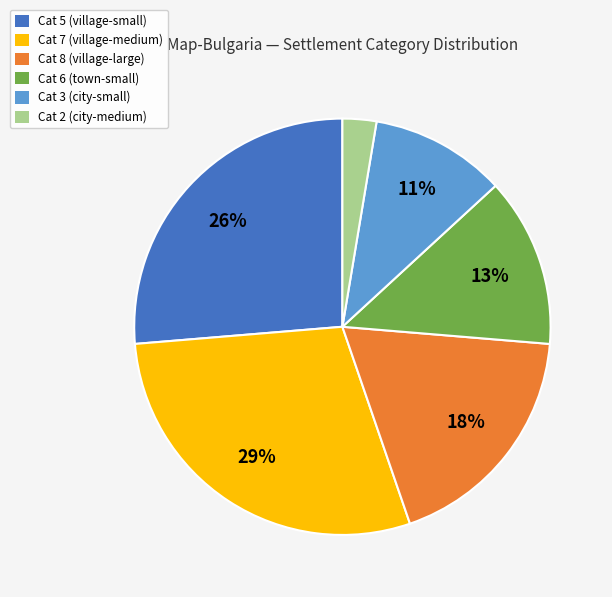

To the nearest percent, what is the difference between the largest and smallest slice percentages?

26%